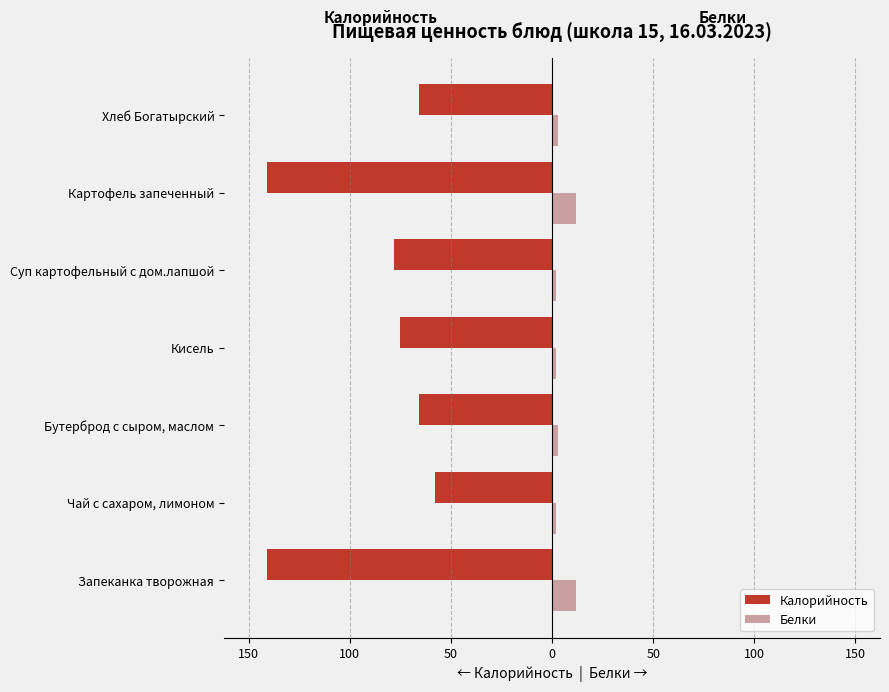

What is the difference between the maximum and second lowest values in the Белки series?

10